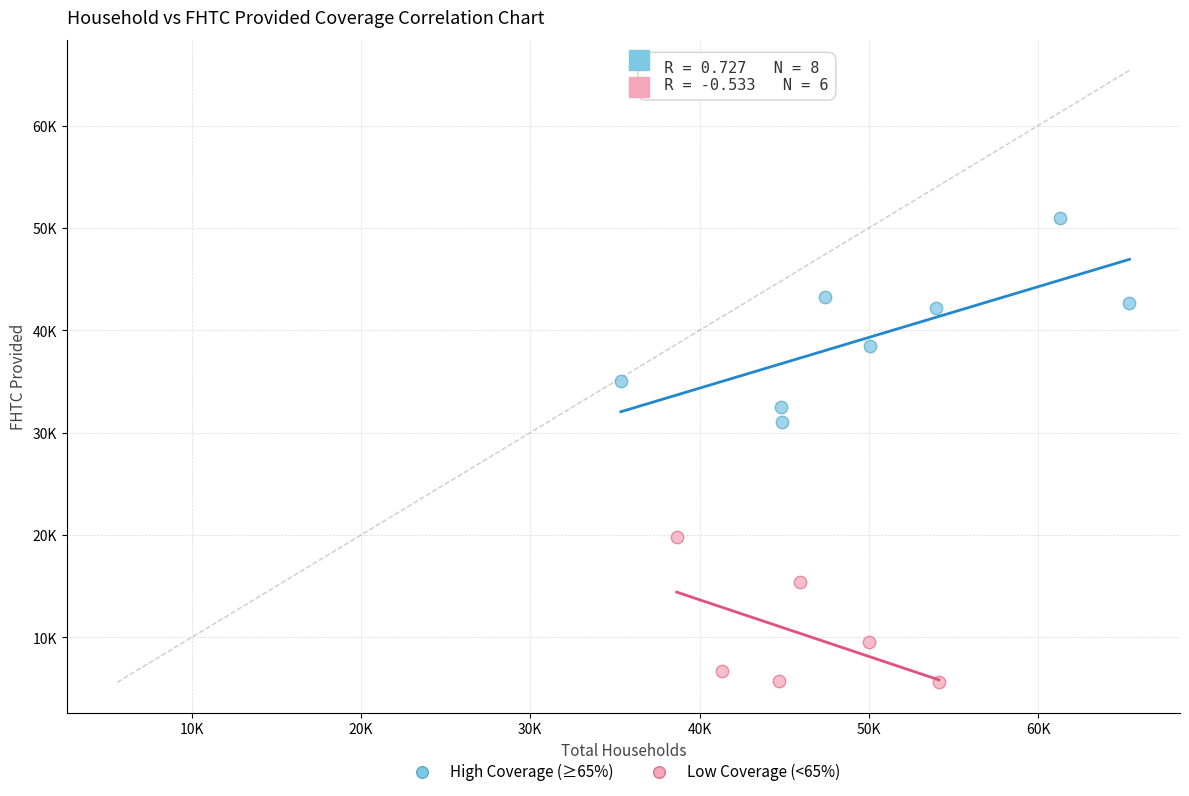

Which series has the largest Y range (max minus min)?

High Coverage (≥65%)